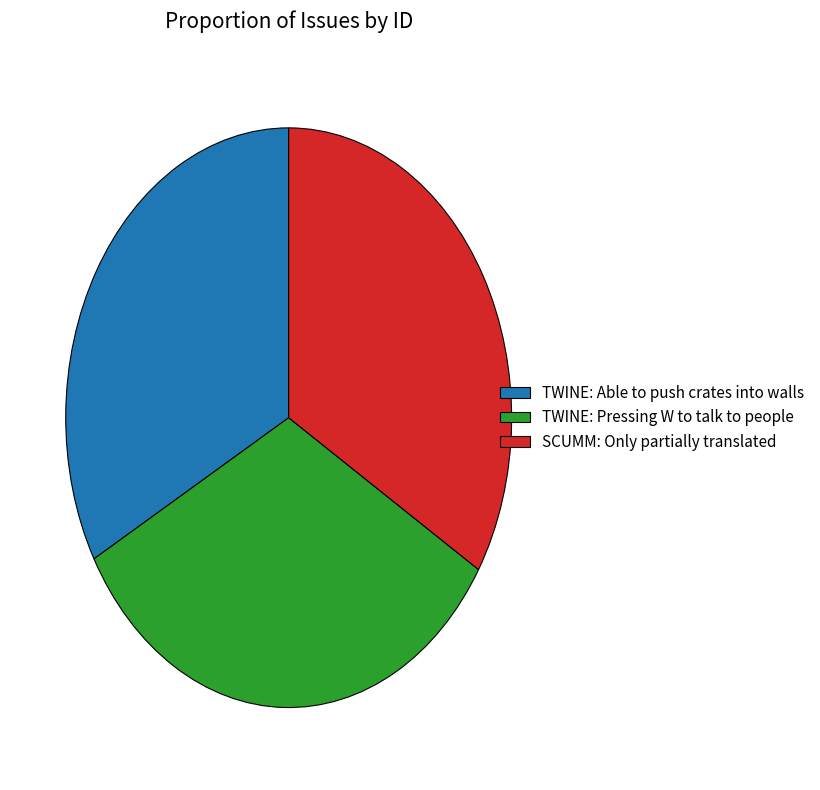

Does SCUMM: Only partially translated represent more than half of the total?

No